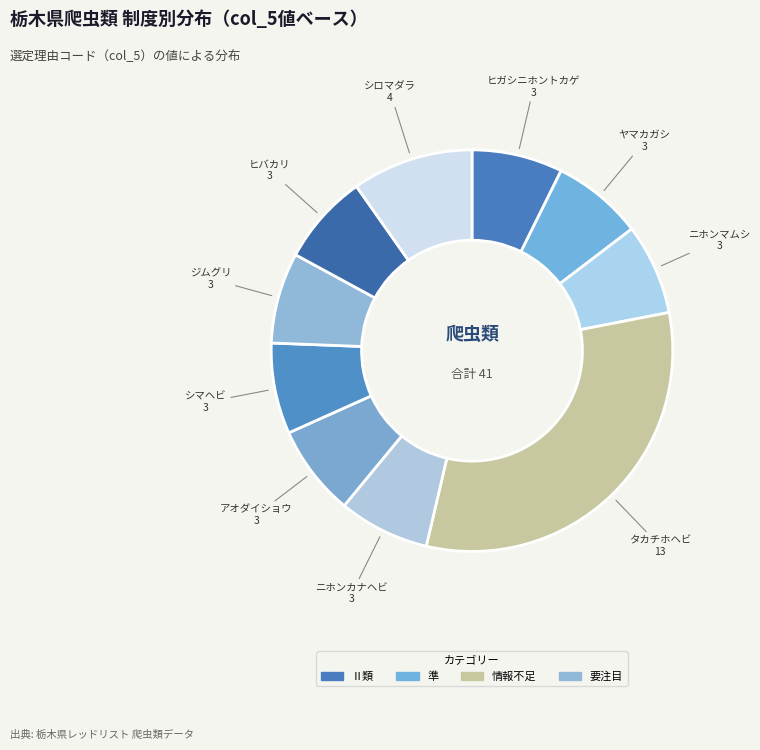

Is there a majority slice in this chart?

No